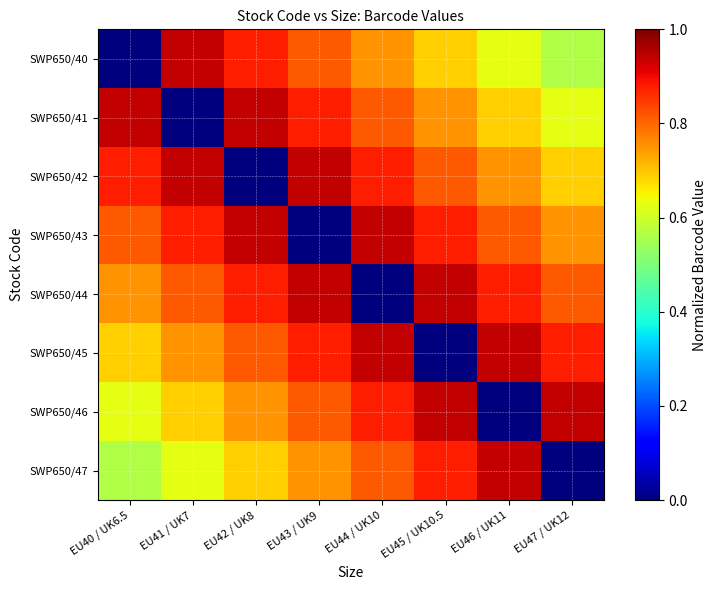

Reading left to right, what are all the values shown in this chart?

SWP650/40: EU40 / UK6.5=0.0	EU41 / UK7=0.9	EU42 / UK8=0.9	EU43 / UK9=0.8	EU44 / UK10=0.8	EU45 / UK10.5=0.7	EU46 / UK11=0.6	EU47 / UK12=0.6
SWP650/41: EU40 / UK6.5=0.9	EU41 / UK7=0.0	EU42 / UK8=0.9	EU43 / UK9=0.9	EU44 / UK10=0.8	EU45 / UK10.5=0.8	EU46 / UK11=0.7	EU47 / UK12=0.6
SWP650/42: EU40 / UK6.5=0.9	EU41 / UK7=0.9	EU42 / UK8=0.0	EU43 / UK9=0.9	EU44 / UK10=0.9	EU45 / UK10.5=0.8	EU46 / UK11=0.8	EU47 / UK12=0.7
SWP650/43: EU40 / UK6.5=0.8	EU41 / UK7=0.9	EU42 / UK8=0.9	EU43 / UK9=0.0	EU44 / UK10=0.9	EU45 / UK10.5=0.9	EU46 / UK11=0.8	EU47 / UK12=0.8
SWP650/44: EU40 / UK6.5=0.8	EU41 / UK7=0.8	EU42 / UK8=0.9	EU43 / UK9=0.9	EU44 / UK10=0.0	EU45 / UK10.5=0.9	EU46 / UK11=0.9	EU47 / UK12=0.8
SWP650/45: EU40 / UK6.5=0.7	EU41 / UK7=0.8	EU42 / UK8=0.8	EU43 / UK9=0.9	EU44 / UK10=0.9	EU45 / UK10.5=0.0	EU46 / UK11=0.9	EU47 / UK12=0.9
SWP650/46: EU40 / UK6.5=0.6	EU41 / UK7=0.7	EU42 / UK8=0.8	EU43 / UK9=0.8	EU44 / UK10=0.9	EU45 / UK10.5=0.9	EU46 / UK11=0.0	EU47 / UK12=0.9
SWP650/47: EU40 / UK6.5=0.6	EU41 / UK7=0.6	EU42 / UK8=0.7	EU43 / UK9=0.8	EU44 / UK10=0.8	EU45 / UK10.5=0.9	EU46 / UK11=0.9	EU47 / UK12=0.0